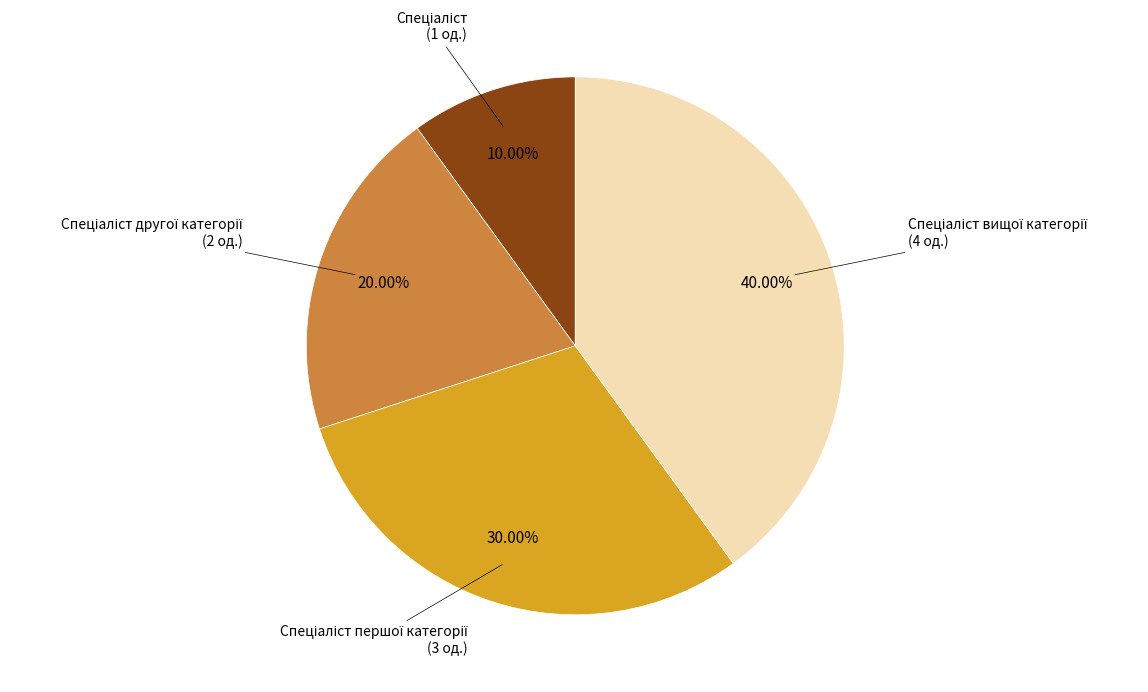

Count the number of slices in the pie.

4